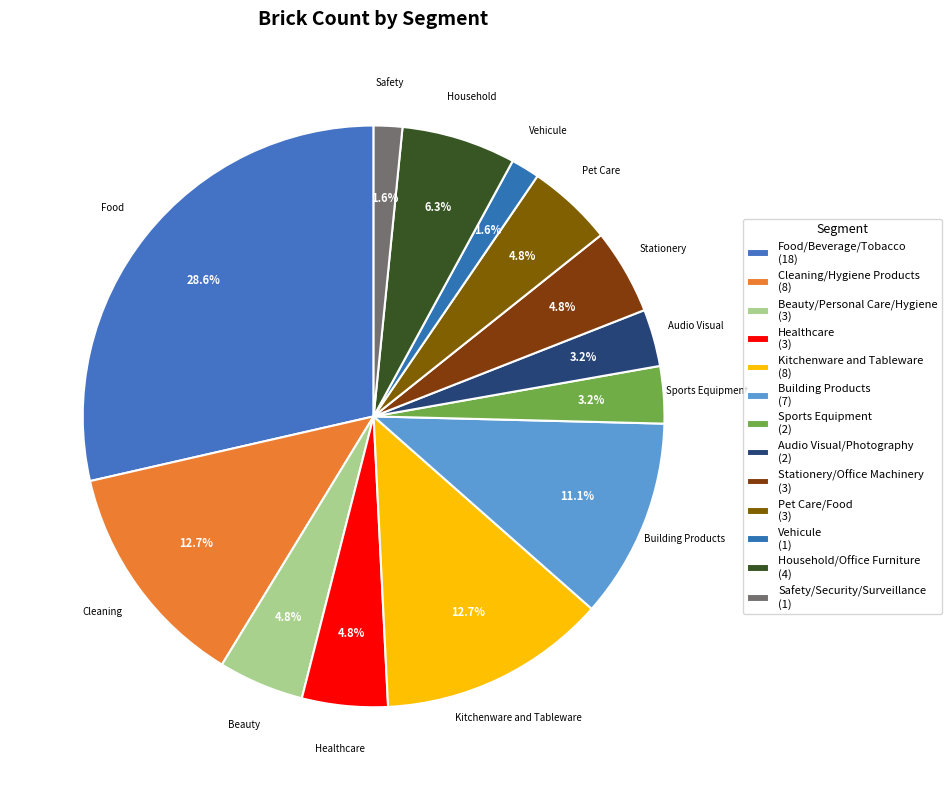

Rank the categories by value from highest to lowest.

Food/Beverage/Tobacco, Cleaning/Hygiene Products, Kitchenware and Tableware, Building Products, Household/Office Furniture, Beauty/Personal Care/Hygiene, Healthcare, Stationery/Office Machinery, Pet Care/Food, Sports Equipment, Audio Visual/Photography, Vehicule, Safety/Security/Surveillance